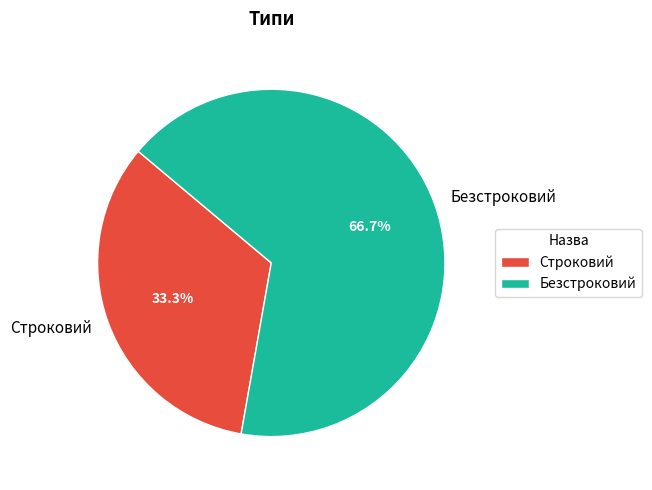

To the nearest percent, what is the combined percentage of Безстроковий and Строковий?

100%